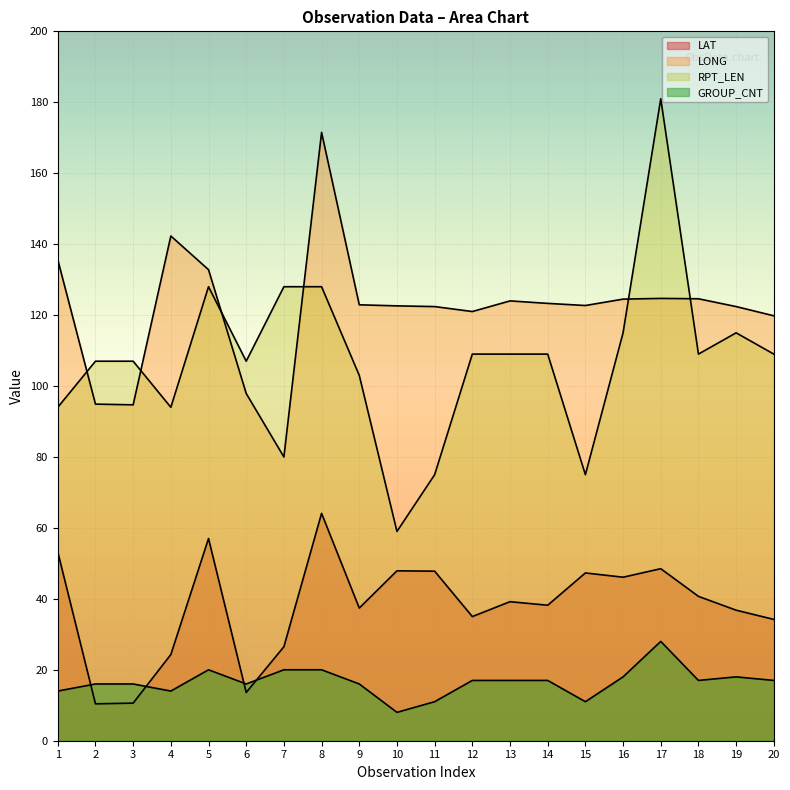

Rank the series at 6 from lowest to highest value.

LAT, GROUP_CNT, LONG, RPT_LEN